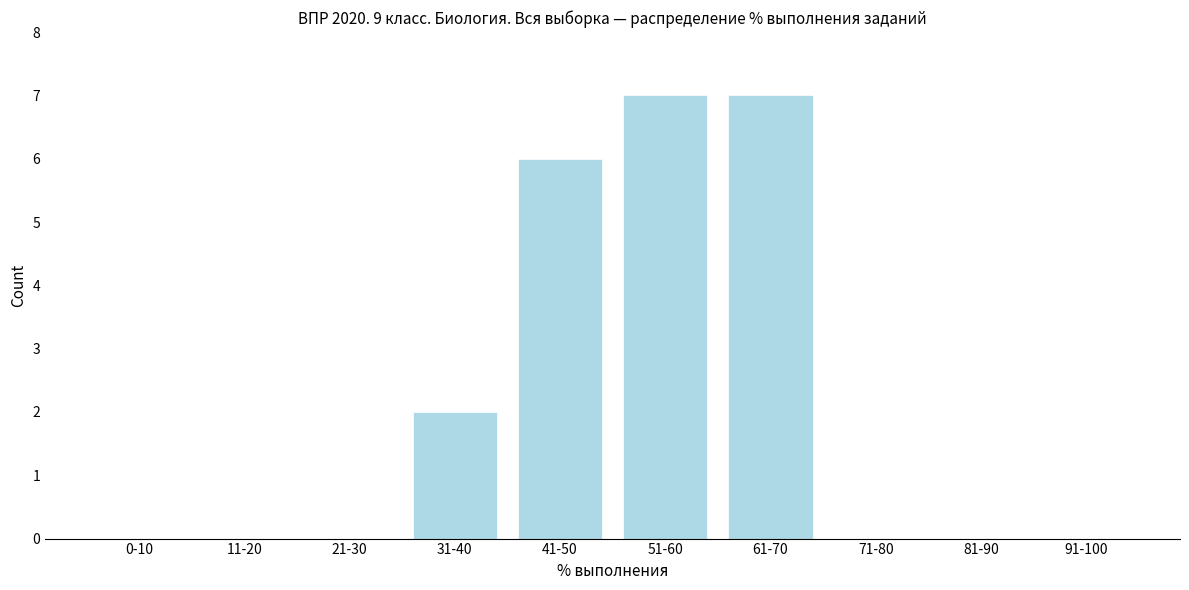

Reading left to right, transcribe all the data shown in this chart.

0-10=0	11-20=0	21-30=0	31-40=2	41-50=6	51-60=7	61-70=7	71-80=0	81-90=0	91-100=0